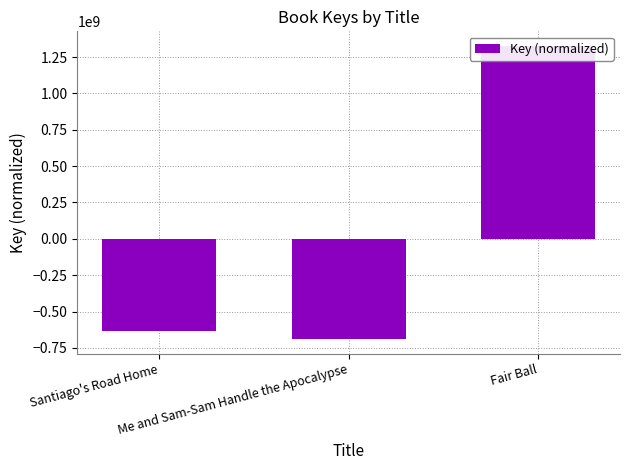

Are the bars horizontal?

No